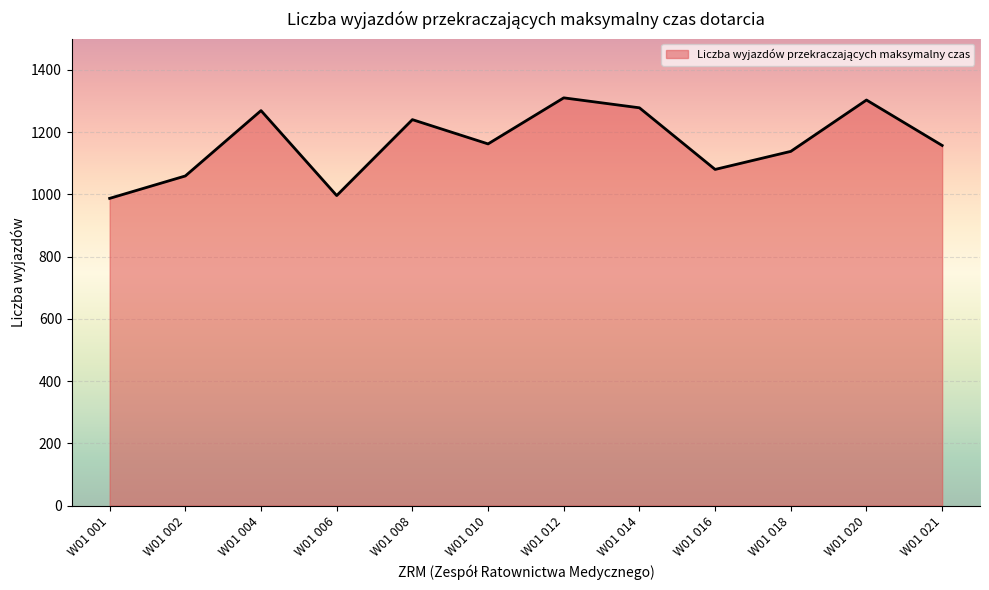

What is the maximum value shown in the chart?

1310